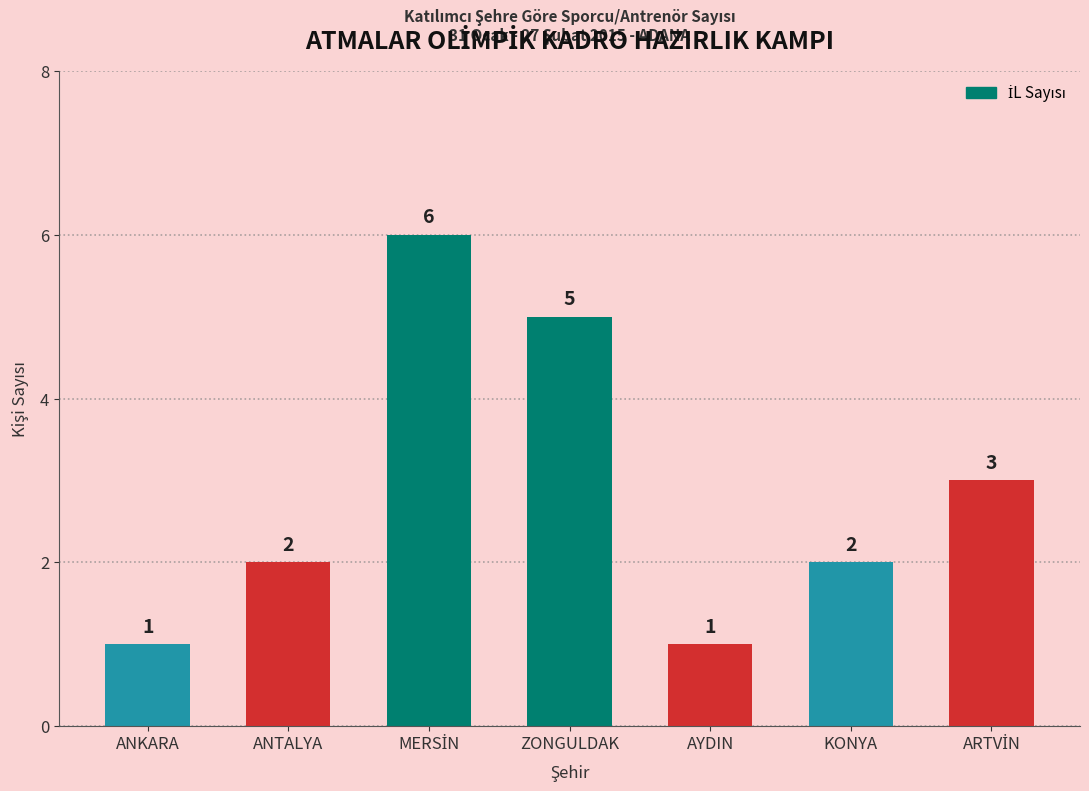

What position from the right is ANTALYA?

6